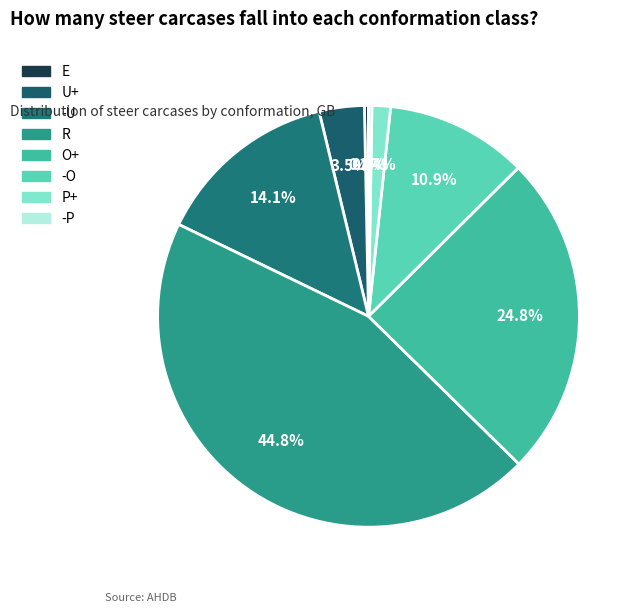

Combined, what portion of the pie is -U and P+?

15.5%